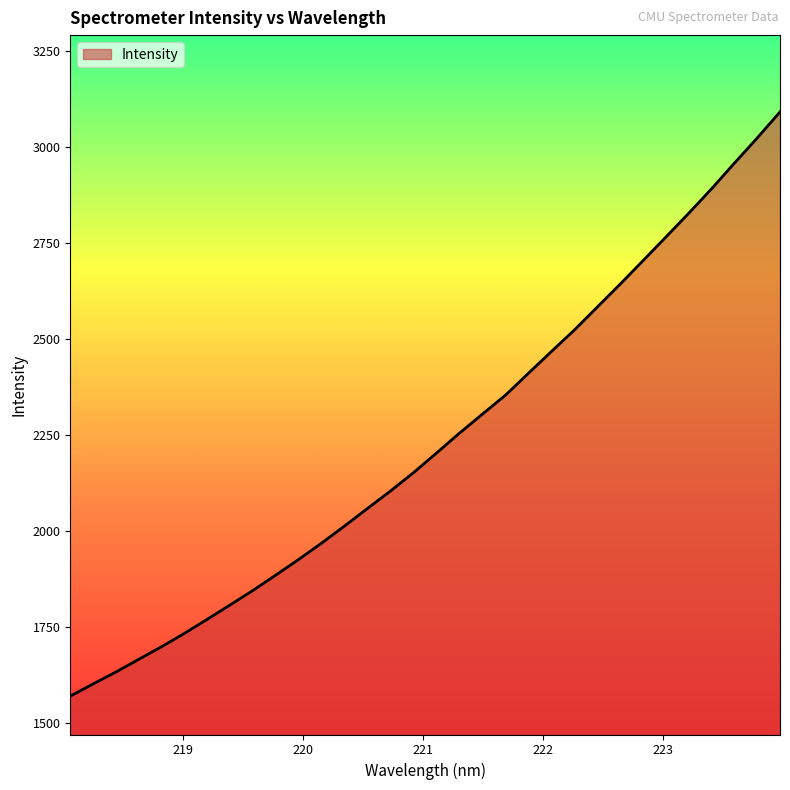

What is the maximum value shown in the chart?

3092.0